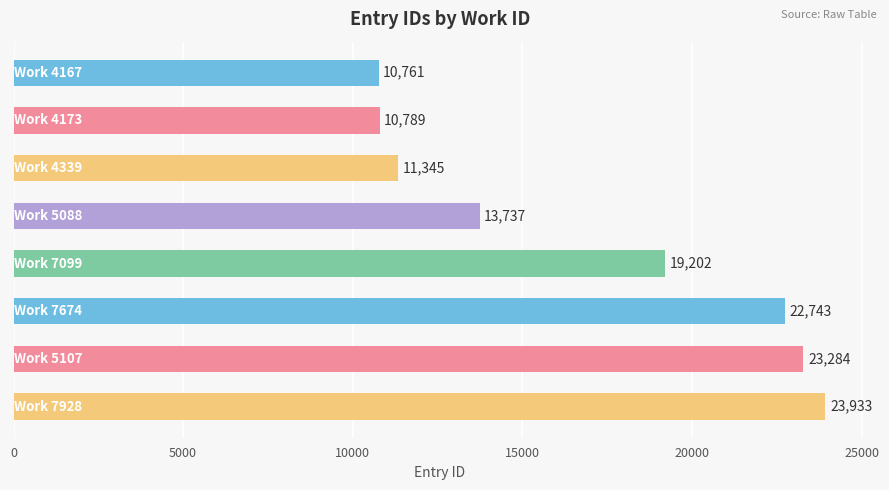

What is the sum of all values?

135794